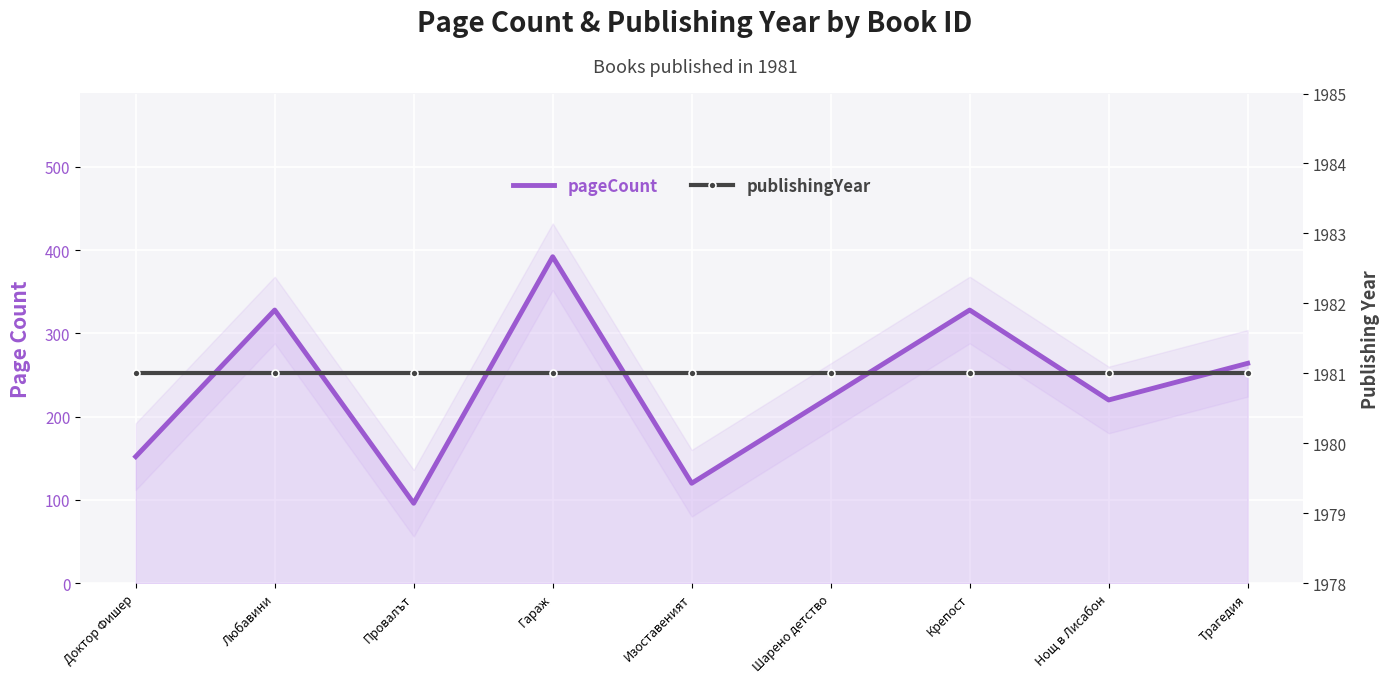

What position from the right is Нощ в Лисабон?

2